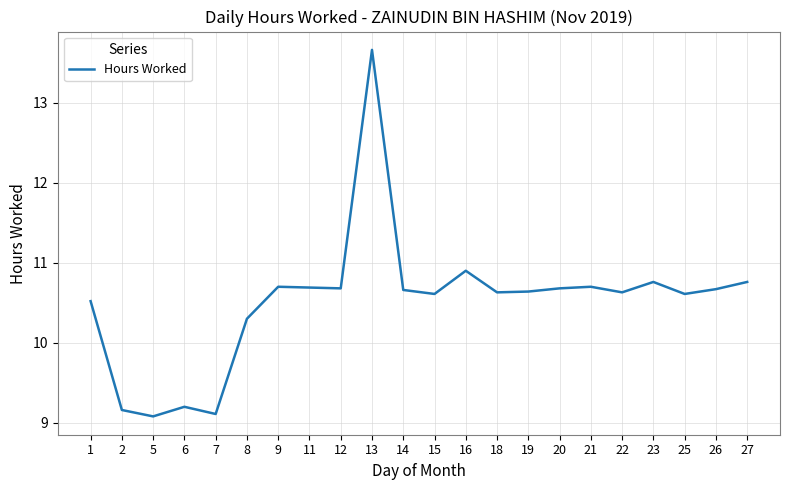

Approximately how many times larger is the value at 19 compared to 1?

1.0